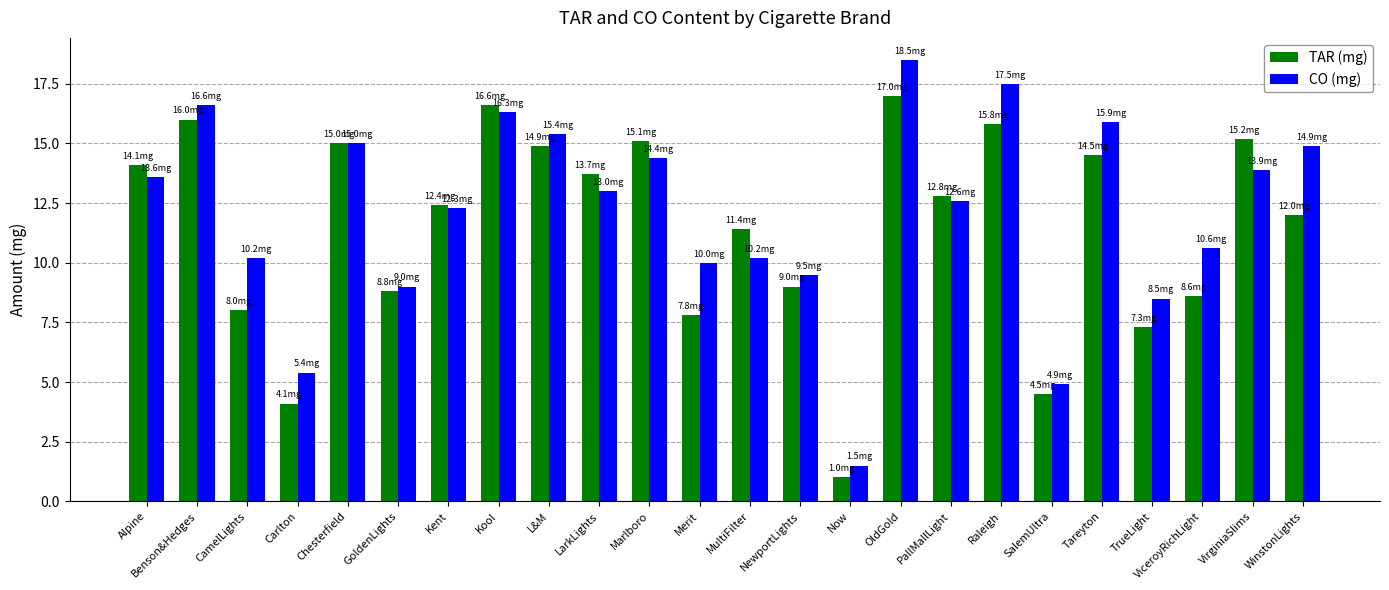

The value of CO (mg) at LarkLights is 6.4. True or false?

False